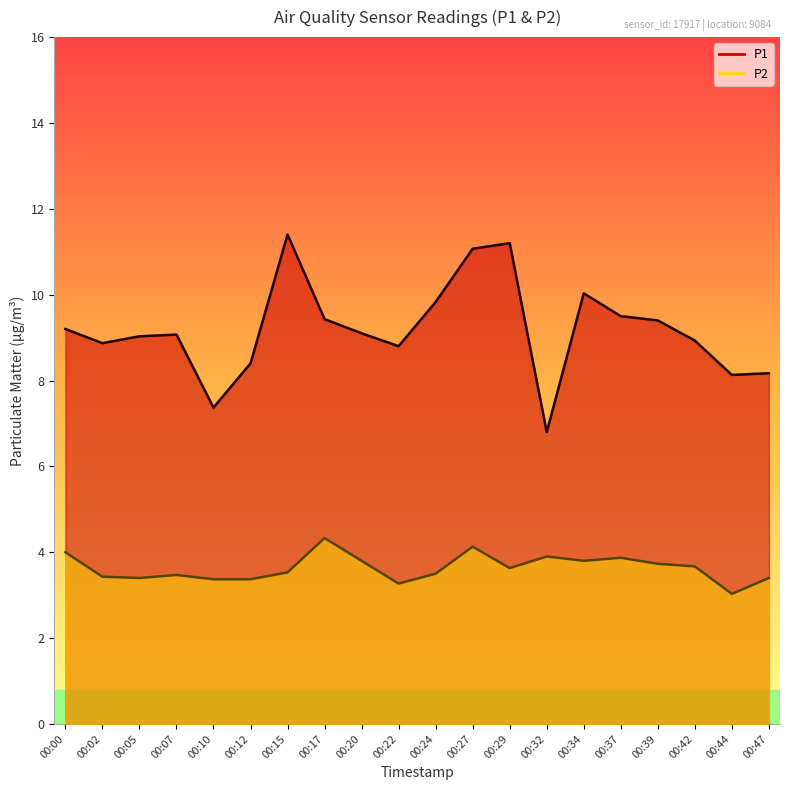

What are all the series names shown in the legend?

P1, P2